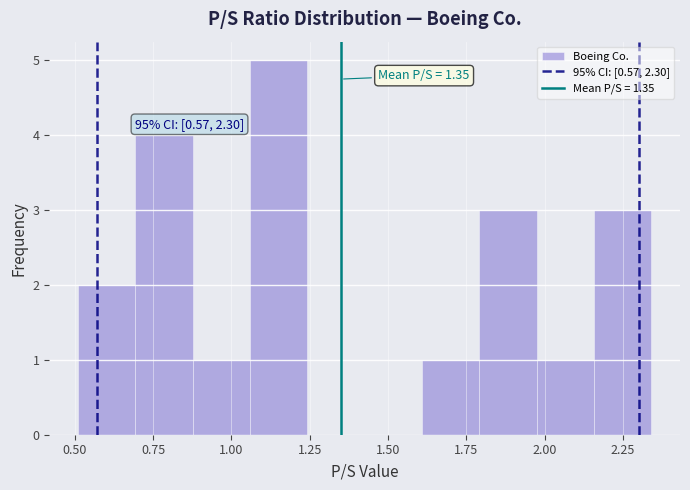

Around what value on the x-axis is the tallest bar? Give the approximate position of its centre, as read against the axis.

1.15